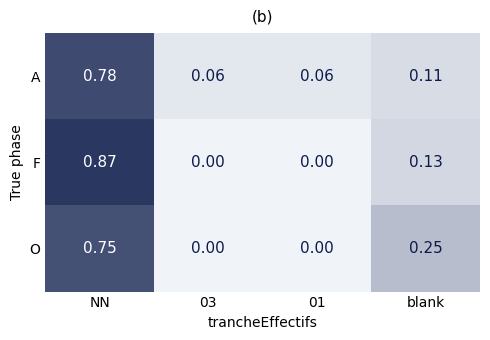

Between NN and 01, which series saw the biggest shift?

F